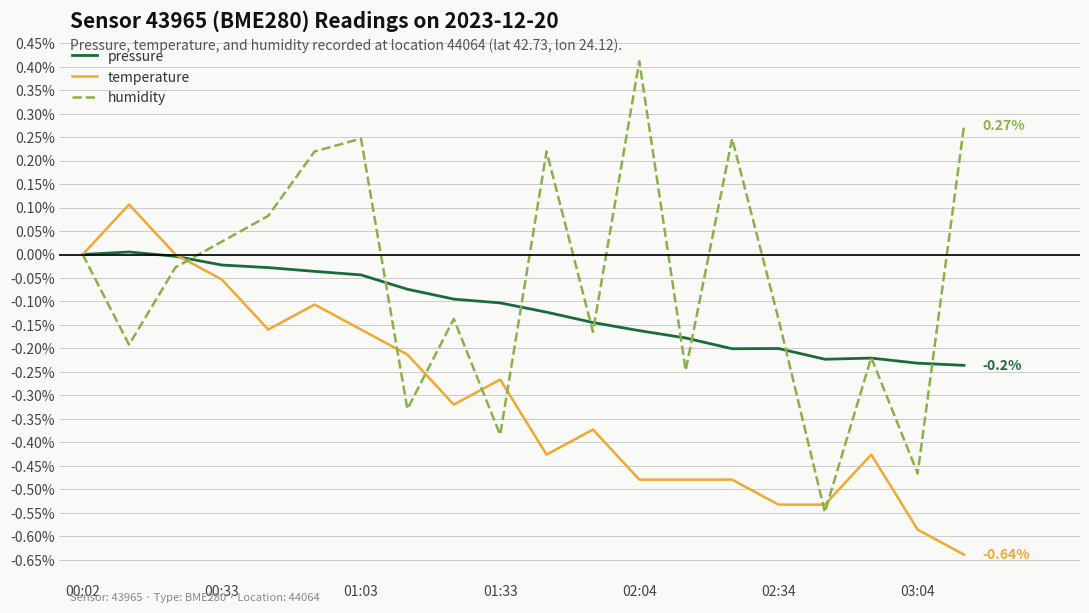

Which series has the largest range (max minus min)?

humidity